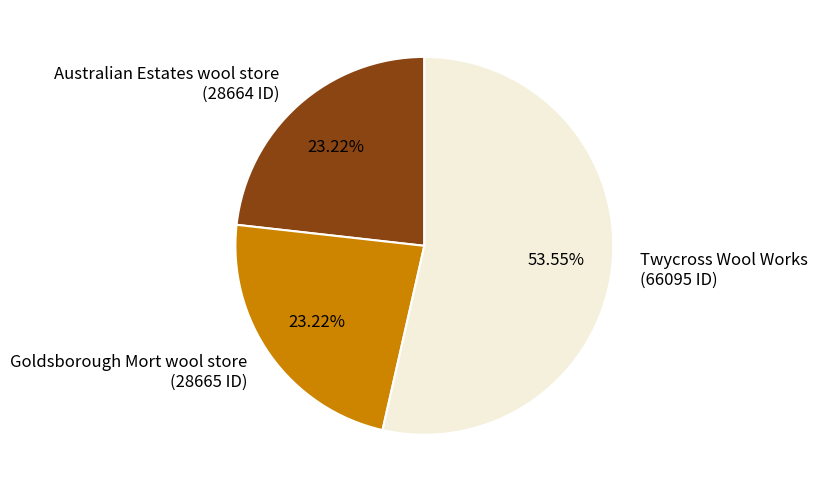

The Australian Estates wool store slice represents 23% of the pie. True or false?

True